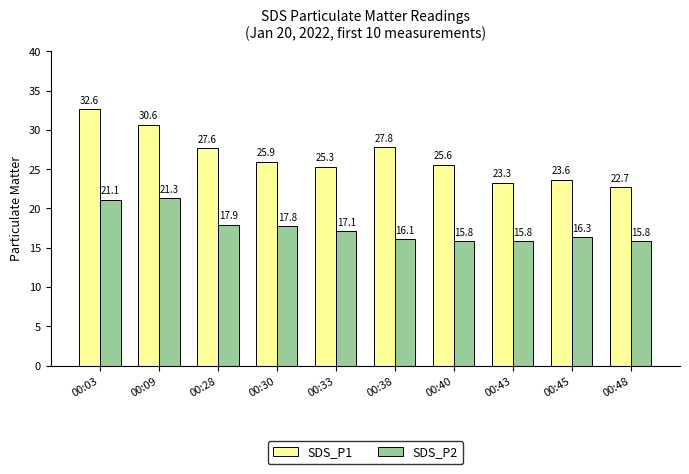

What is the spread (max minus min) of values at 00:45?

7.3